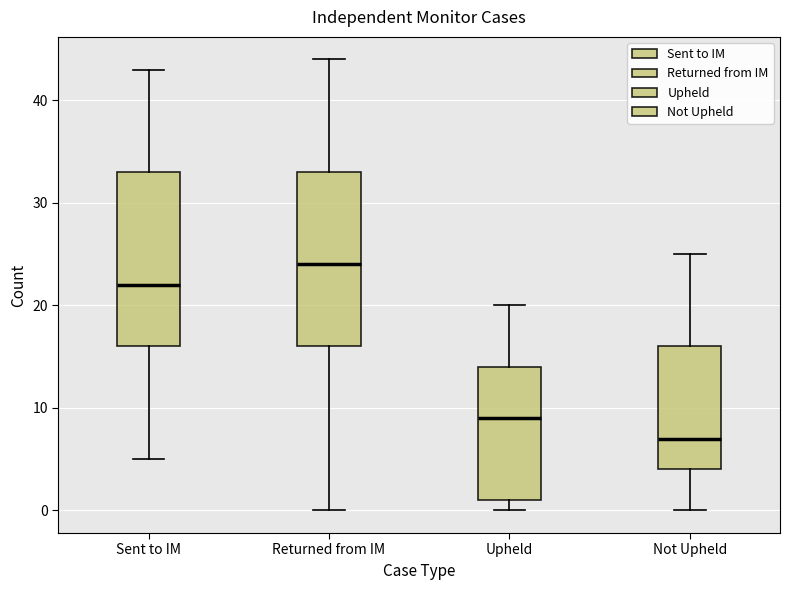

Reading left to right, read every box against the y-axis: the position of its median line, the range the box covers, and the ends of its whiskers. The values are not printed on the chart, so give them approximately, as read against the axis.

Sent to IM: median 22, box 16 to 33, whiskers 5 to 43
Returned from IM: median 24, box 16 to 33, whiskers 0 to 44
Upheld: median 9, box 1 to 14, whiskers 0 to 20
Not Upheld: median 7, box 4 to 16, whiskers 0 to 25